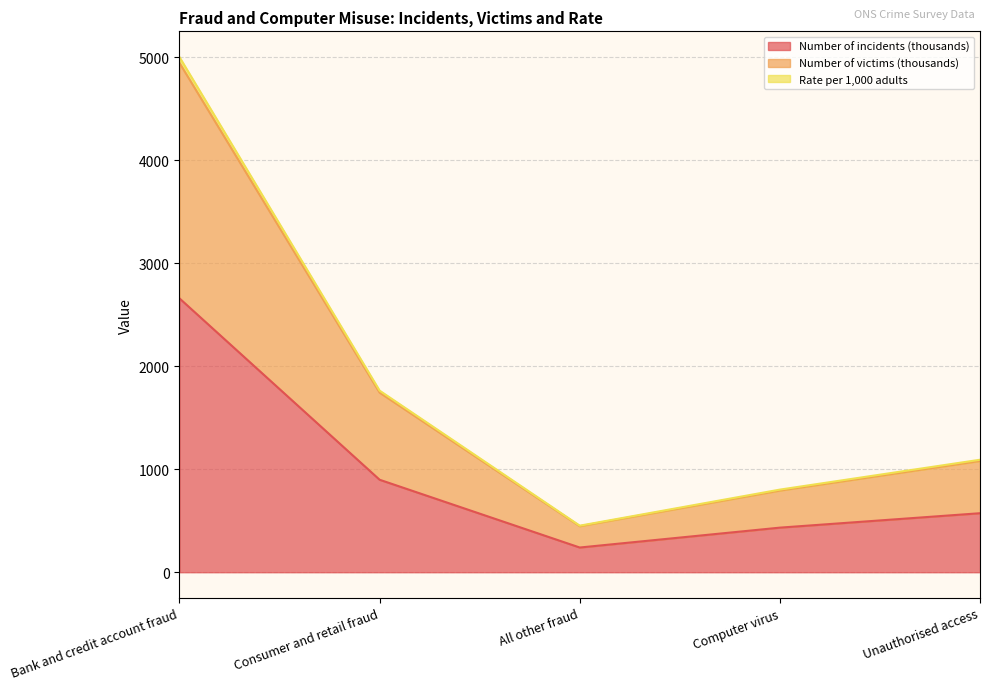

What position from the right is All other fraud?

3